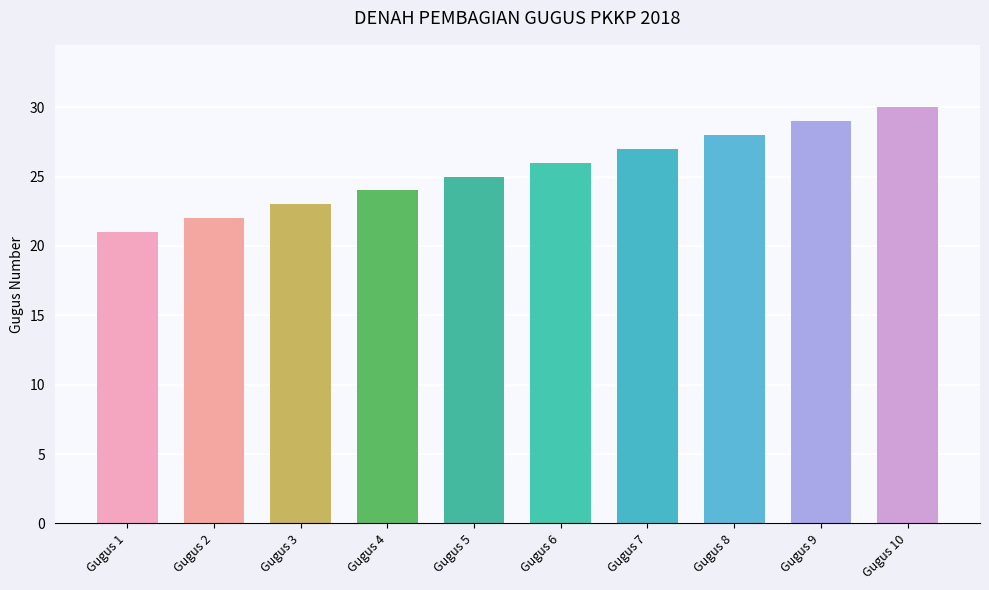

Rank the categories by value from highest to lowest.

Gugus 10, Gugus 9, Gugus 8, Gugus 7, Gugus 6, Gugus 5, Gugus 4, Gugus 3, Gugus 2, Gugus 1